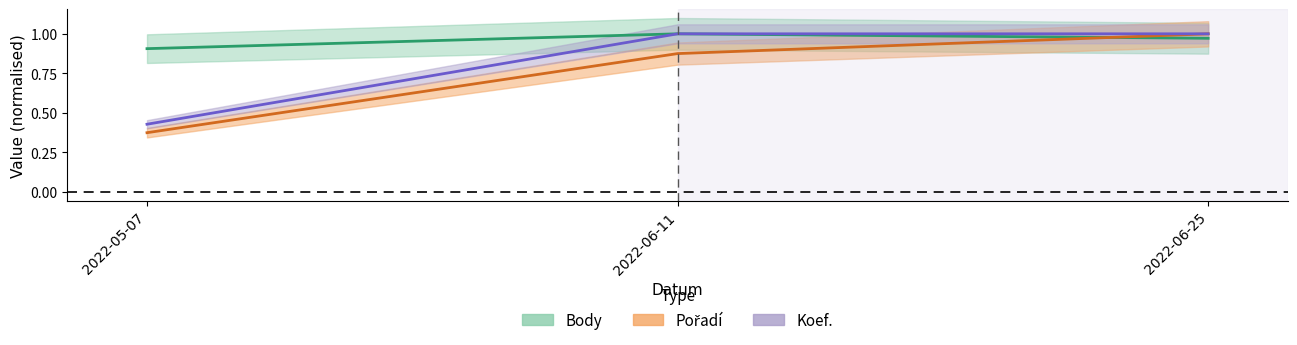

What is the greatest value displayed?

1.0